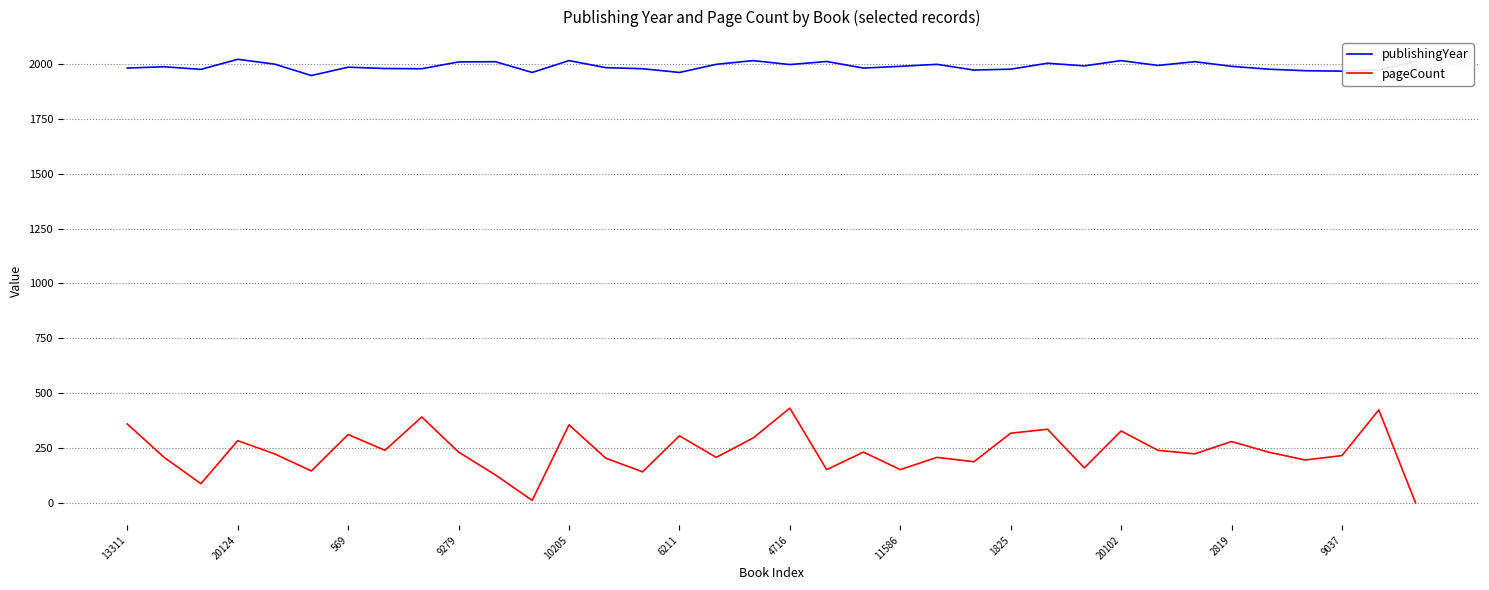

What is the difference between the maximum and minimum values in the pageCount series?

432